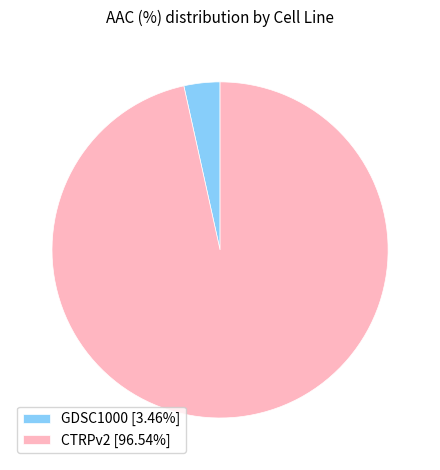

How many slices are in this pie chart?

2